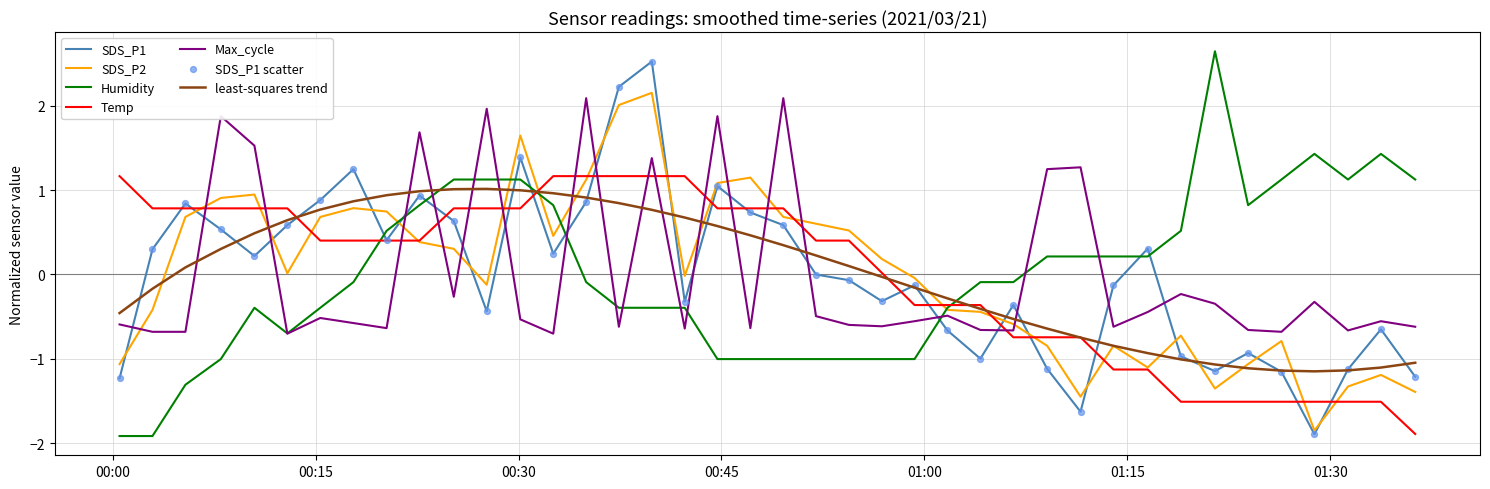

What is the minimum value for least-squares trend?

-1.1